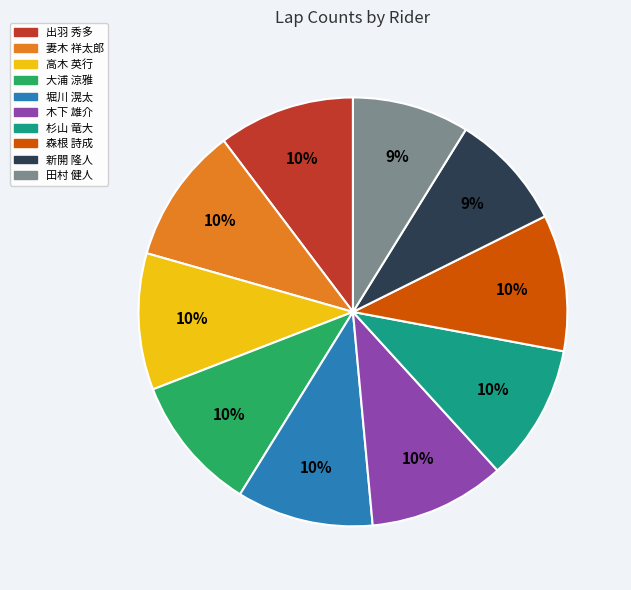

To the nearest percent, what portion does 高木 英行 represent?

10%